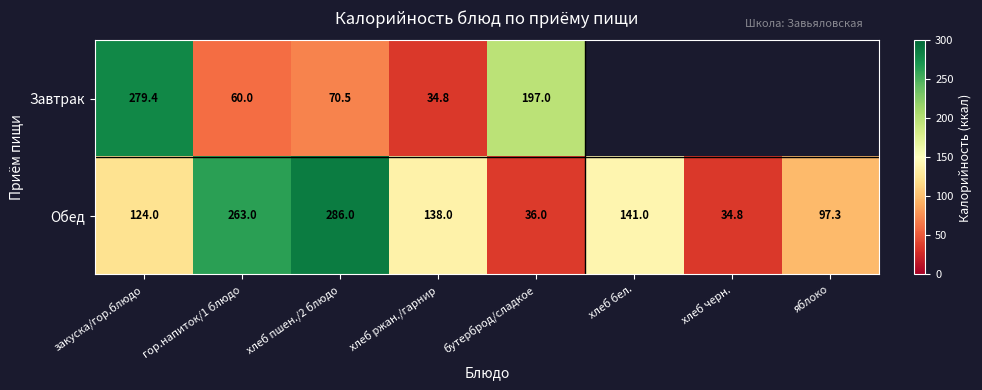

What is the maximum value shown in the chart?

286.0